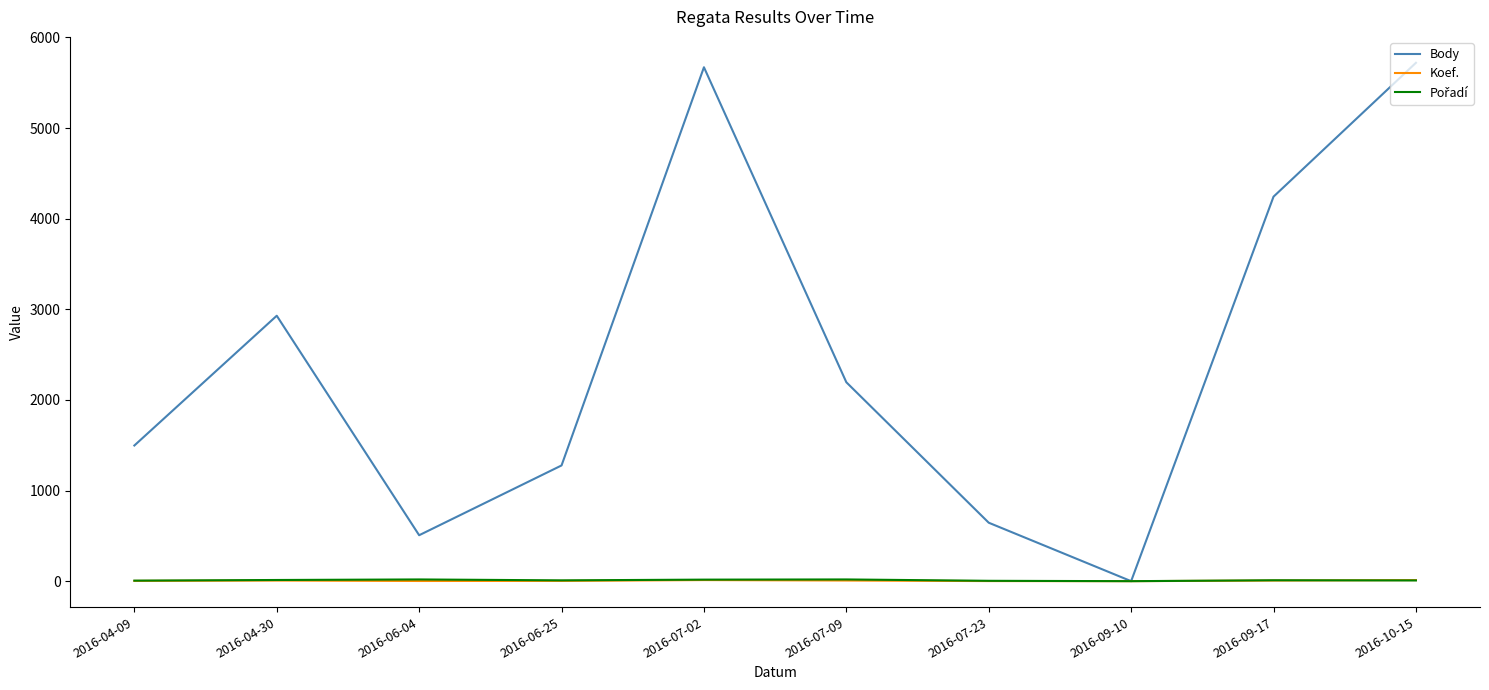

Which series changed the most between 2016-07-02 and 2016-09-17?

Body